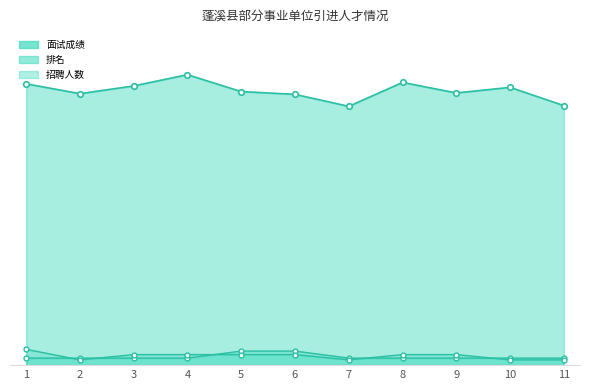

At which category is the sum across all series the highest?

4